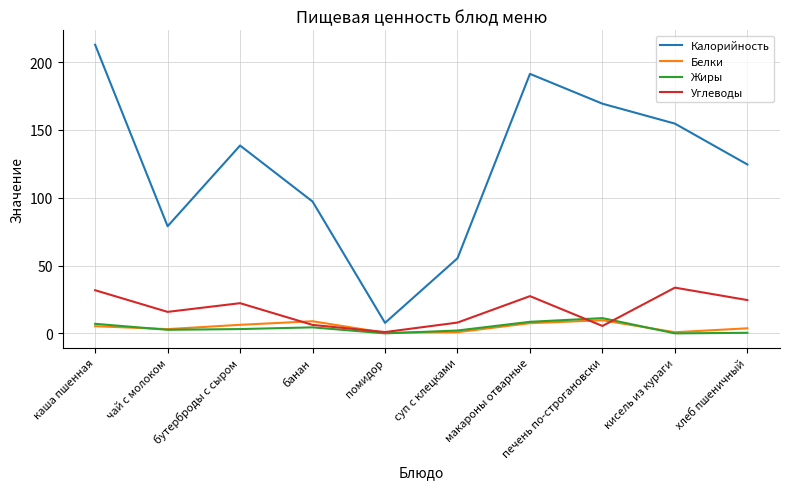

What position from the left is печень по-строгановски?

8